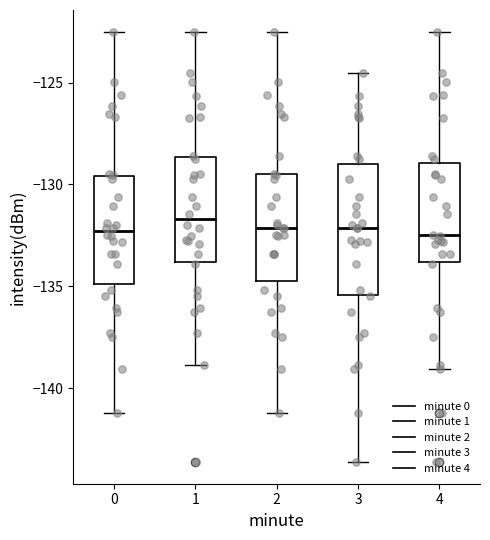

Which box is the tallest, from its lower edge to its upper edge?

3